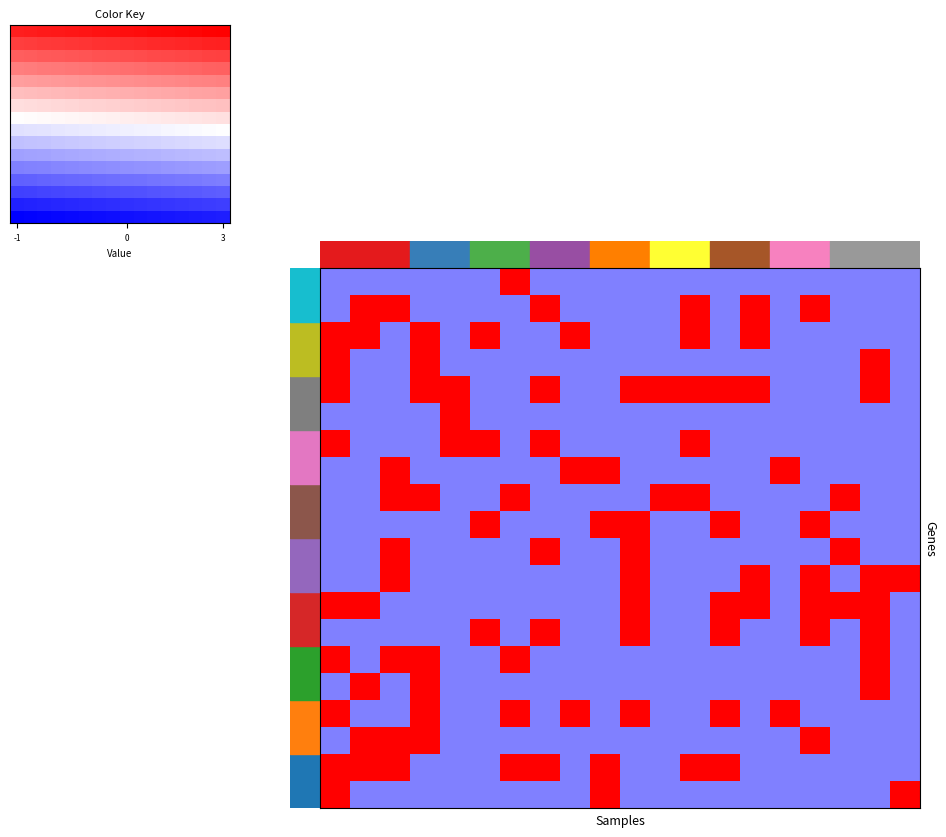

At which category does the chart reach its peak across all series?

6